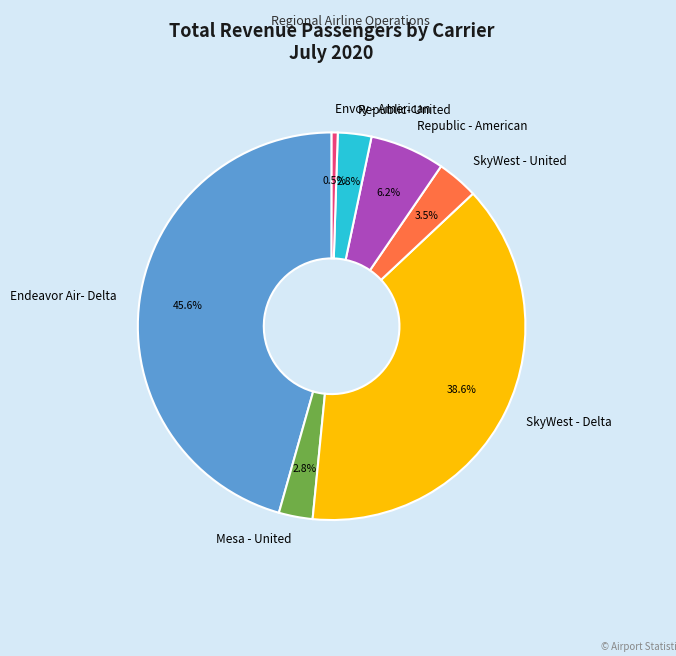

How many segments does this pie chart have?

7